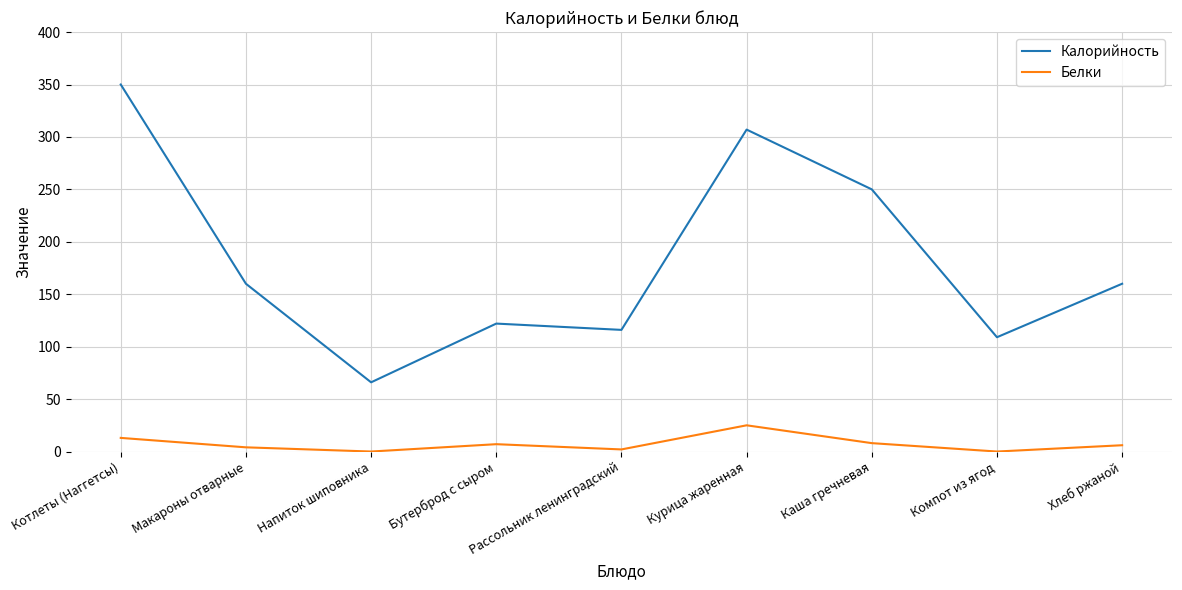

At which category is the sum across all series the highest?

Котлеты (Наггетсы)